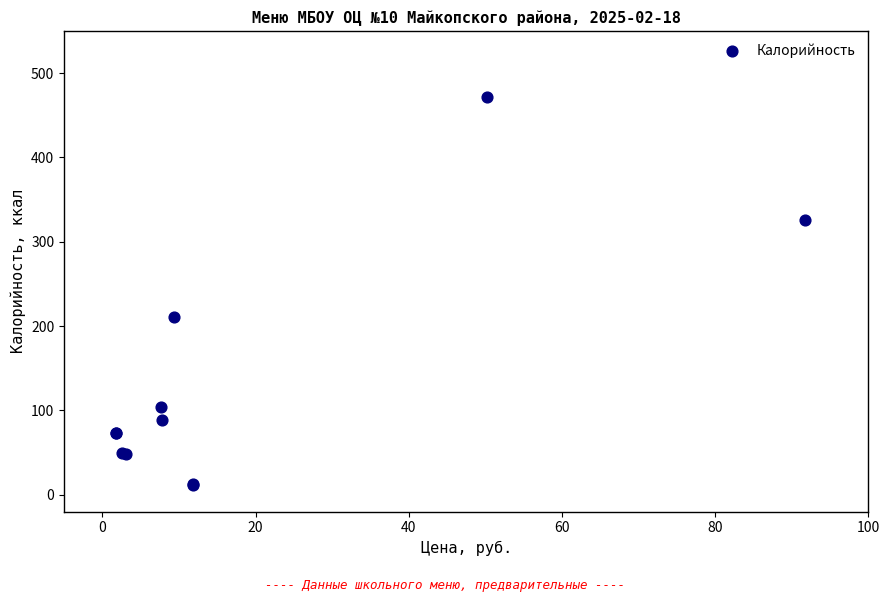

What Y value in the scatter plot is closest to 241?

211.1